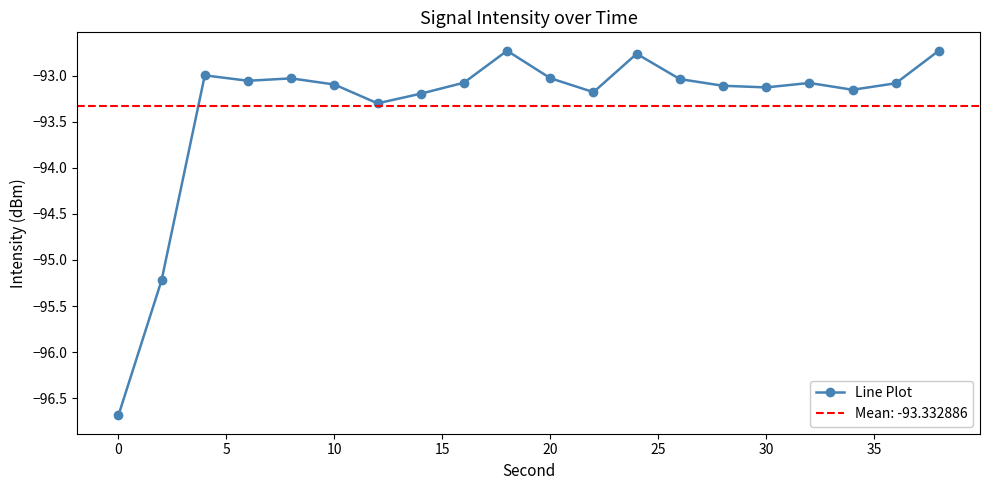

Reading left to right, what are all the values shown in this chart?

-96.7	-95.2	-93.0	-93.1	-93.0	-93.1	-93.3	-93.2	-93.1	-92.7	-93.0	-93.2	-92.8	-93.0	-93.1	-93.1	-93.1	-93.2	-93.1	-92.7